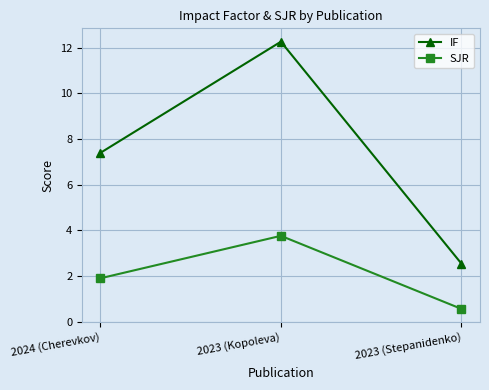

What is the value of the IF point at the 2nd from the left?

12.3